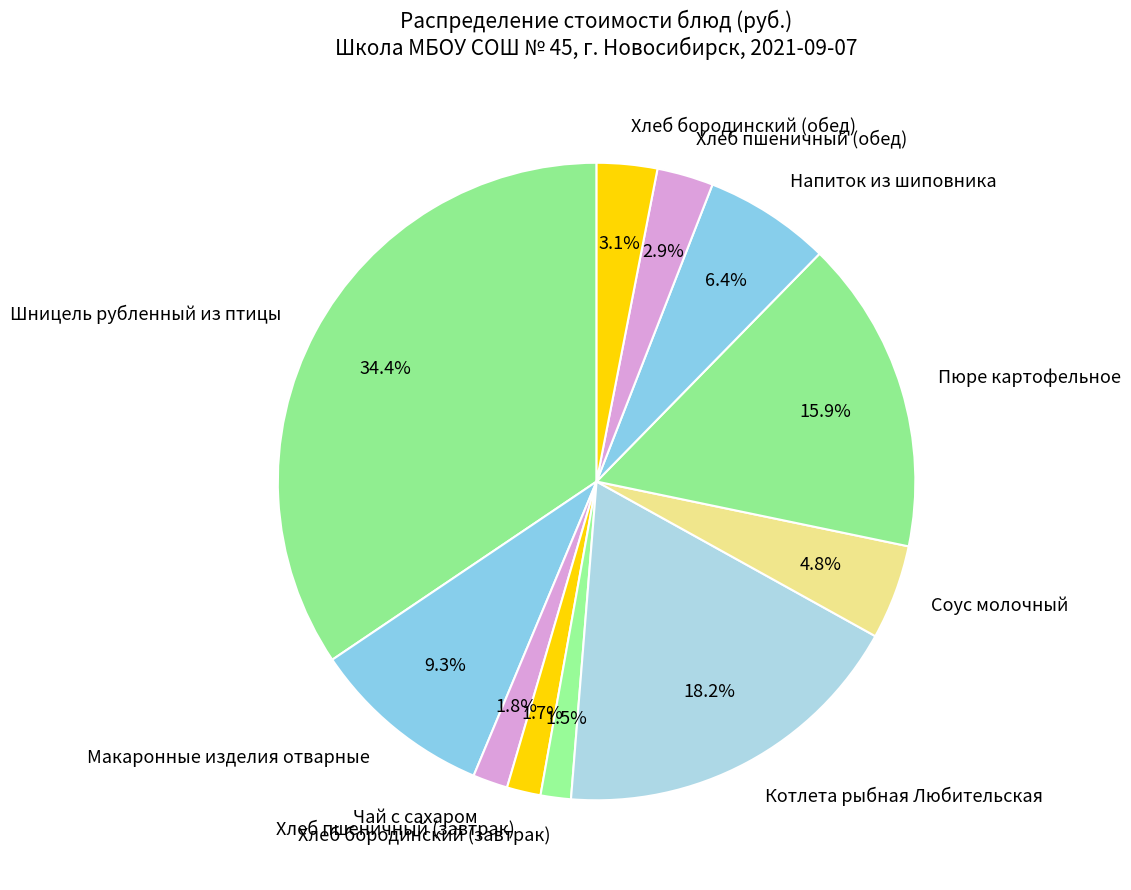

To the nearest percent, what is the combined percentage of Хлеб бородинский (завтрак) and Хлеб пшеничный (завтрак)?

3%